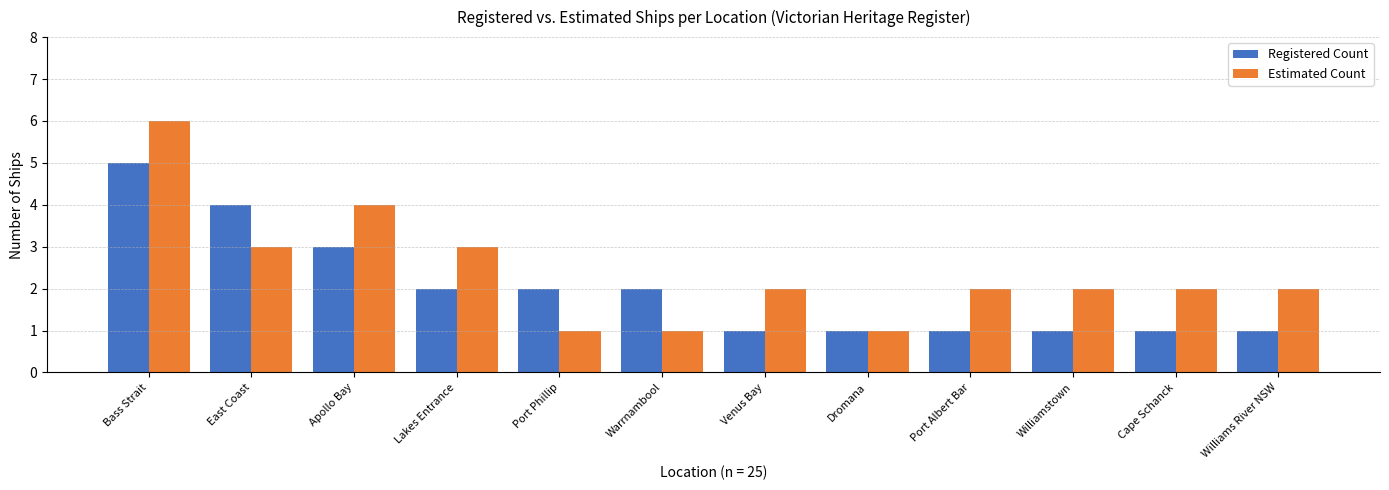

How many bars are there in each group?

2